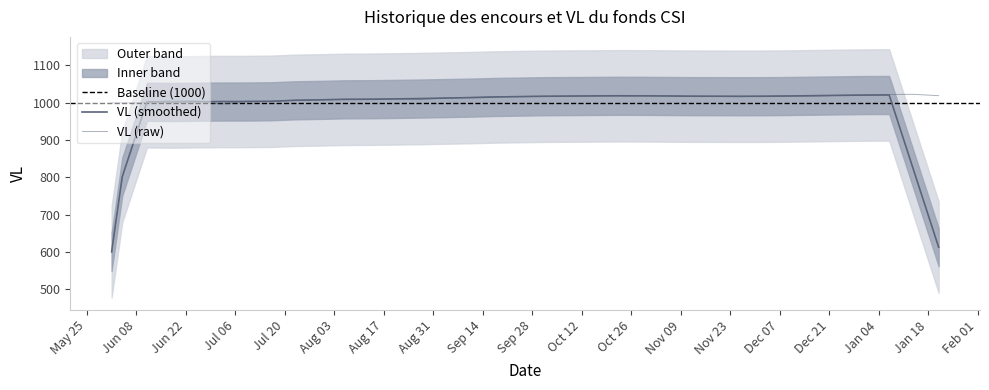

List the labels in order of value, largest first.

2011-01-14, 2011-01-07, 2010-12-31, 2010-12-24, 2010-11-05, 2010-10-15, 2011-01-21, 2010-12-10, 2010-10-29, 2010-10-22, 2010-12-17, 2010-10-08, 2010-12-03, 2010-11-12, 2010-10-01, 2010-11-19, 2010-09-24, 2010-11-26, 2010-09-17, 2010-09-10, 2010-09-03, 2010-08-20, 2010-08-13, 2010-08-06, 2010-07-30, 2010-08-27, 2010-07-23, 2010-06-18, 2010-06-25, 2010-07-09, 2010-07-16, 2010-06-11, 2010-06-01, 2010-06-04, 2010-07-02